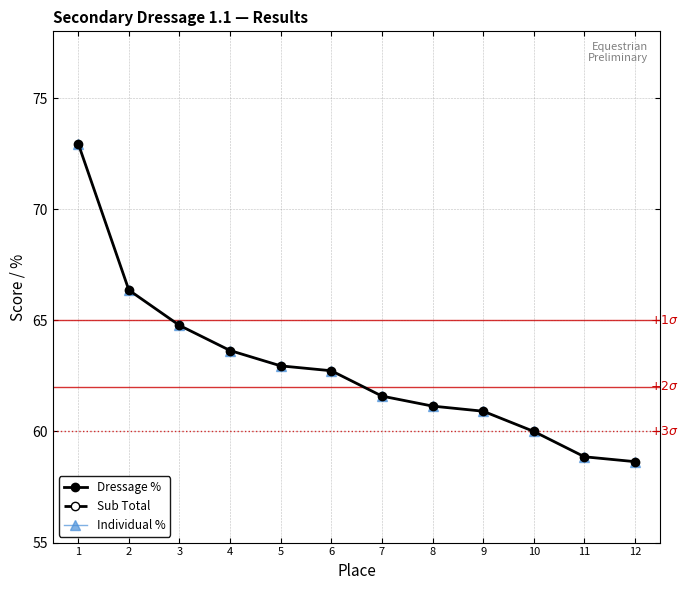

What is the difference between the Individual % values at 3 and 11?

5.9